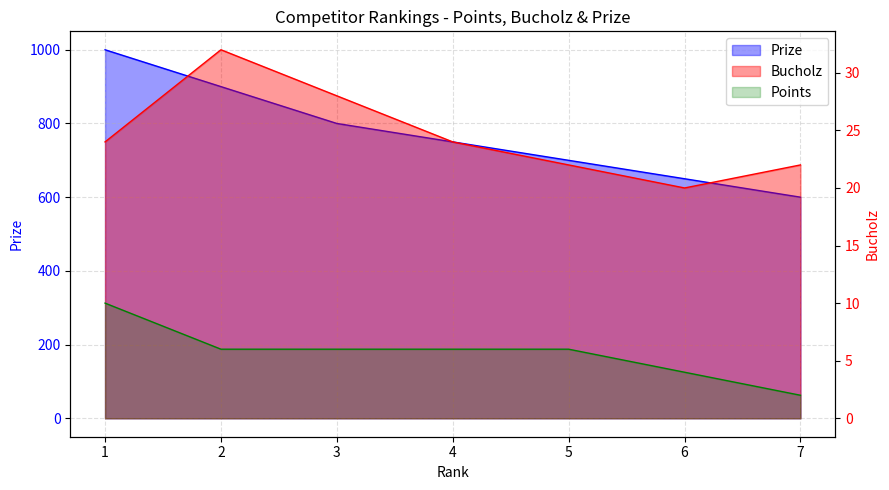

Which series has the largest total across all categories?

Prize